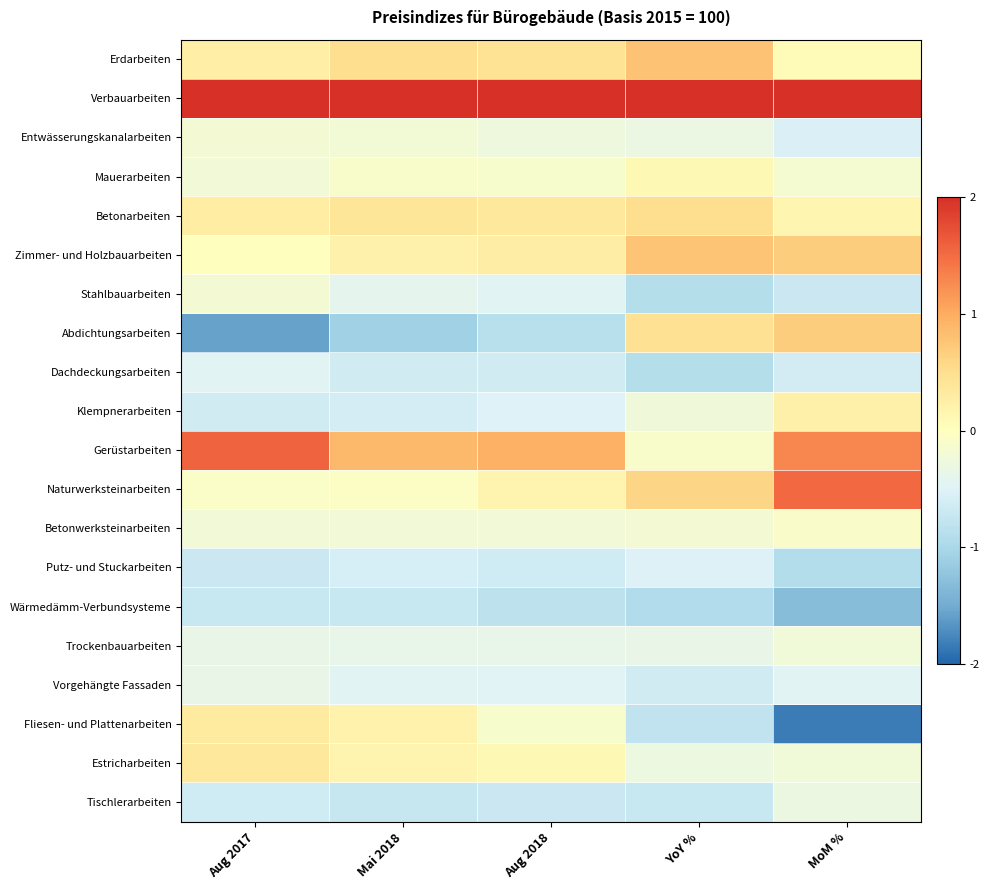

Reading left to right, transcribe all the data shown in this chart.

Erdarbeiten: Aug 2017=0.3	Mai 2018=0.5	Aug 2018=0.5	YoY %=0.8	MoM %=0.1
Verbauarbeiten: Aug 2017=3.5	Mai 2018=3.8	Aug 2018=3.9	YoY %=3.6	MoM %=2.7
Entwässerungskanalarbeiten: Aug 2017=-0.2	Mai 2018=-0.2	Aug 2018=-0.3	YoY %=-0.3	MoM %=-0.5
Mauerarbeiten: Aug 2017=-0.2	Mai 2018=-0.1	Aug 2018=-0.1	YoY %=0.1	MoM %=-0.2
Betonarbeiten: Aug 2017=0.3	Mai 2018=0.4	Aug 2018=0.4	YoY %=0.5	MoM %=0.1
Zimmer- und Holzbauarbeiten: Aug 2017=0.0	Mai 2018=0.2	Aug 2018=0.3	YoY %=0.8	MoM %=0.7
Stahlbauarbeiten: Aug 2017=-0.2	Mai 2018=-0.4	Aug 2018=-0.5	YoY %=-0.9	MoM %=-0.7
Abdichtungsarbeiten: Aug 2017=-1.6	Mai 2018=-1.1	Aug 2018=-0.9	YoY %=0.5	MoM %=0.7
Dachdeckungsarbeiten: Aug 2017=-0.5	Mai 2018=-0.6	Aug 2018=-0.6	YoY %=-0.9	MoM %=-0.6
Klempnerarbeiten: Aug 2017=-0.6	Mai 2018=-0.6	Aug 2018=-0.5	YoY %=-0.2	MoM %=0.2
Gerüstarbeiten: Aug 2017=1.6	Mai 2018=0.9	Aug 2018=1.0	YoY %=-0.1	MoM %=1.3
Naturwerksteinarbeiten: Aug 2017=-0.1	Mai 2018=-0.1	Aug 2018=0.2	YoY %=0.6	MoM %=1.5
Betonwerksteinarbeiten: Aug 2017=-0.2	Mai 2018=-0.2	Aug 2018=-0.2	YoY %=-0.2	MoM %=-0.1
Putz- und Stuckarbeiten: Aug 2017=-0.7	Mai 2018=-0.6	Aug 2018=-0.7	YoY %=-0.5	MoM %=-0.9
Wärmedämm-Verbundsysteme: Aug 2017=-0.7	Mai 2018=-0.7	Aug 2018=-0.8	YoY %=-0.9	MoM %=-1.3
Trockenbauarbeiten: Aug 2017=-0.3	Mai 2018=-0.4	Aug 2018=-0.4	YoY %=-0.4	MoM %=-0.2
Vorgehängte Fassaden: Aug 2017=-0.3	Mai 2018=-0.5	Aug 2018=-0.5	YoY %=-0.6	MoM %=-0.5
Fliesen- und Plattenarbeiten: Aug 2017=0.3	Mai 2018=0.2	Aug 2018=-0.1	YoY %=-0.8	MoM %=-1.8
Estricharbeiten: Aug 2017=0.4	Mai 2018=0.2	Aug 2018=0.1	YoY %=-0.3	MoM %=-0.2
Tischlerarbeiten: Aug 2017=-0.6	Mai 2018=-0.7	Aug 2018=-0.7	YoY %=-0.7	MoM %=-0.3